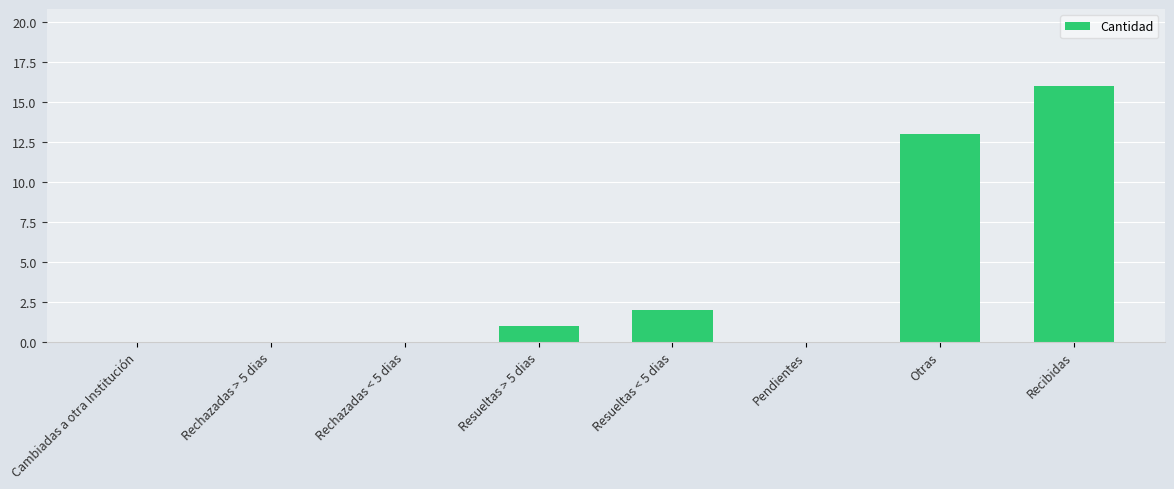

Between Pendientes and Resueltas < 5 dias, which is larger?

Resueltas < 5 dias